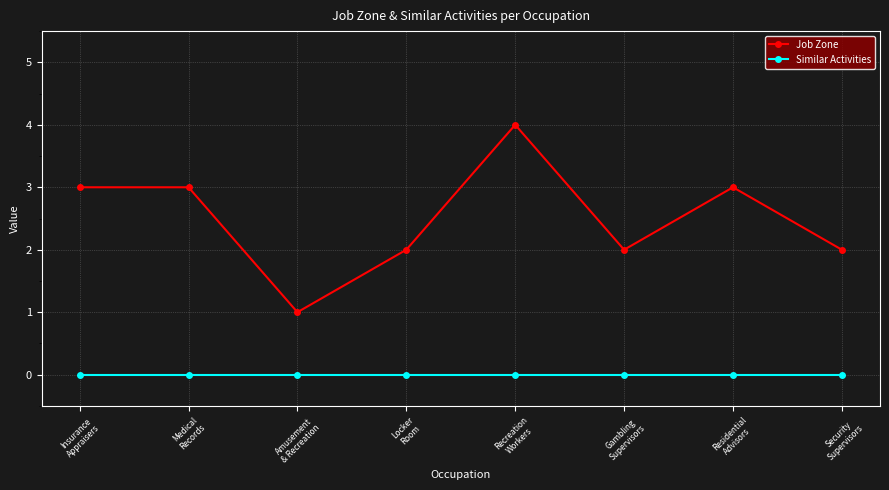

What position from the left is Security
Supervisors?

8